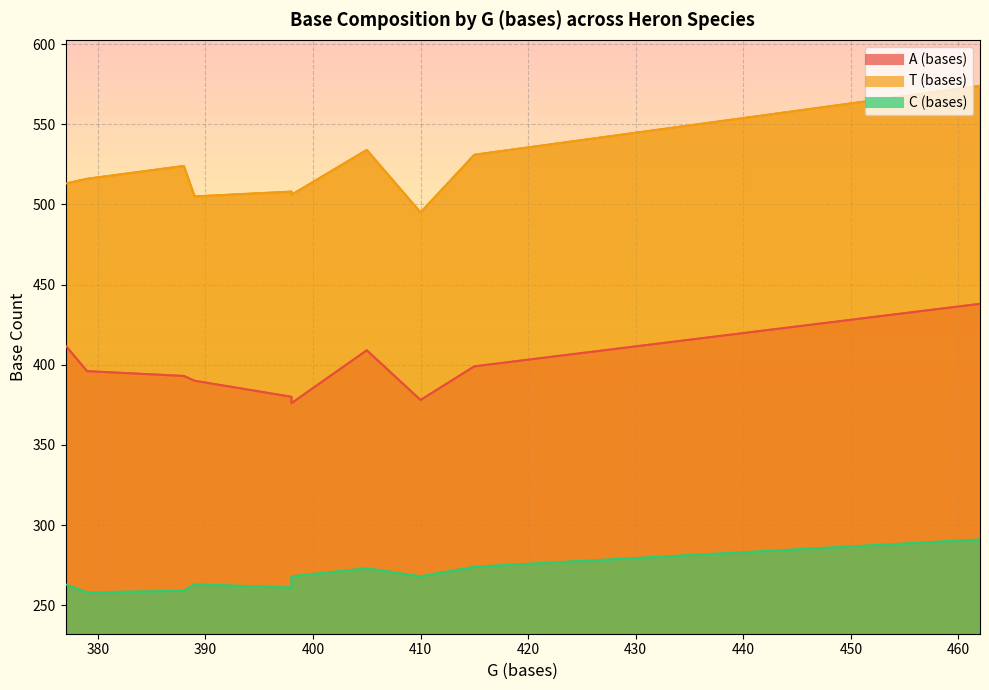

True or false: A (bases) and T (bases) intersect in this chart.

False